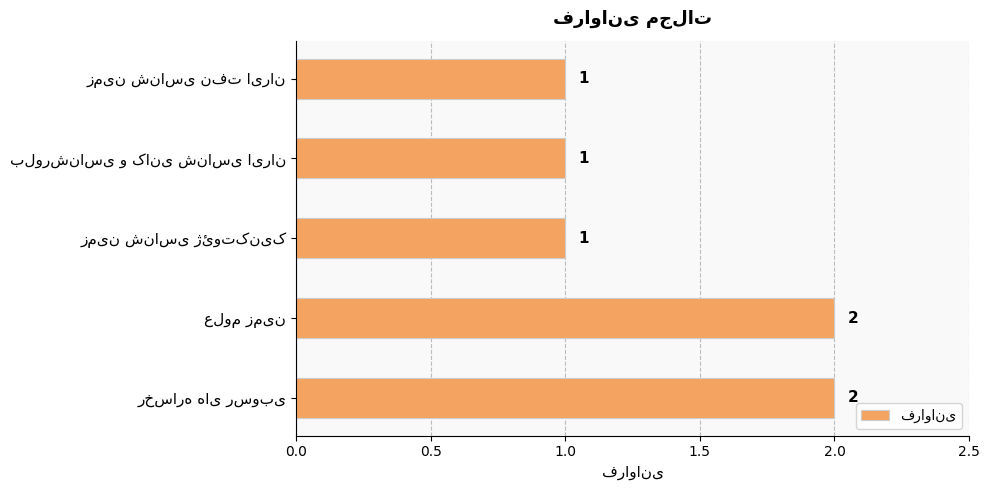

What is the difference between the maximum and second lowest values?

1